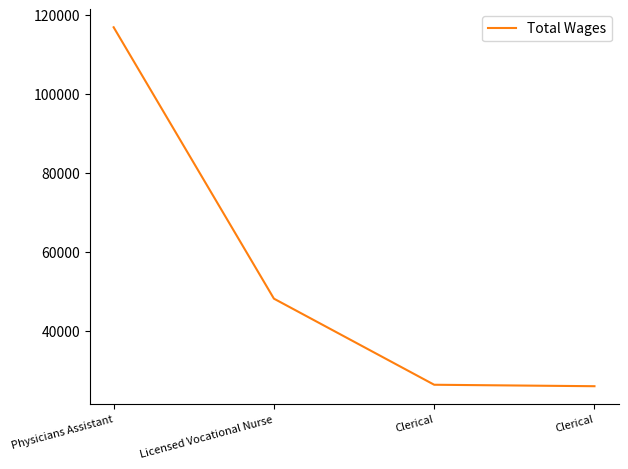

Is this an area chart (filled region under the line)?

No